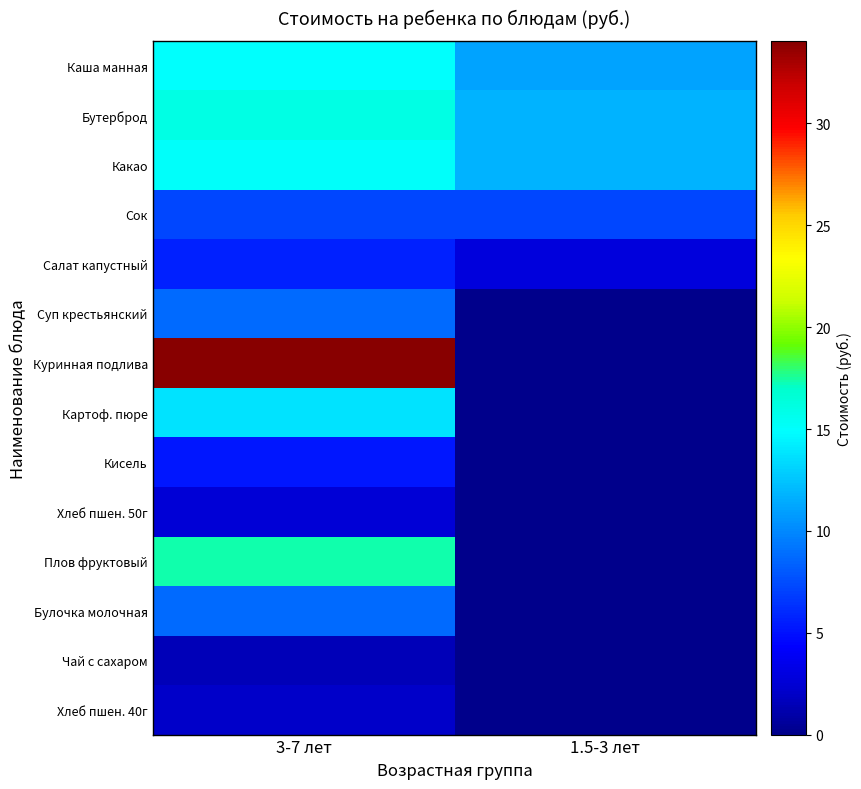

Rank the series at 1.5-3 лет from highest to lowest value.

Бутерброд, Какао, Каша манная, Сок, Салат капустный, Суп крестьянский, Куринная подлива, Картоф. пюре, Кисель, Хлеб пшен. 50г, Плов фруктовый, Булочка молочная, Чай с сахаром, Хлеб пшен. 40г